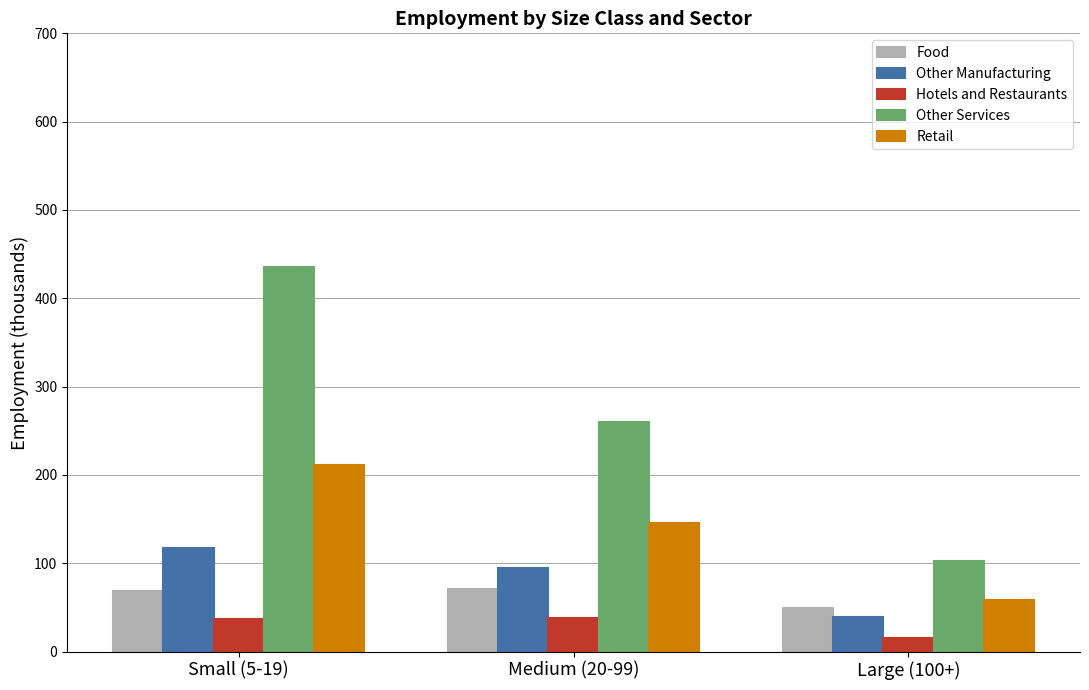

At which category is the sum across all series the highest?

Small (5-19)